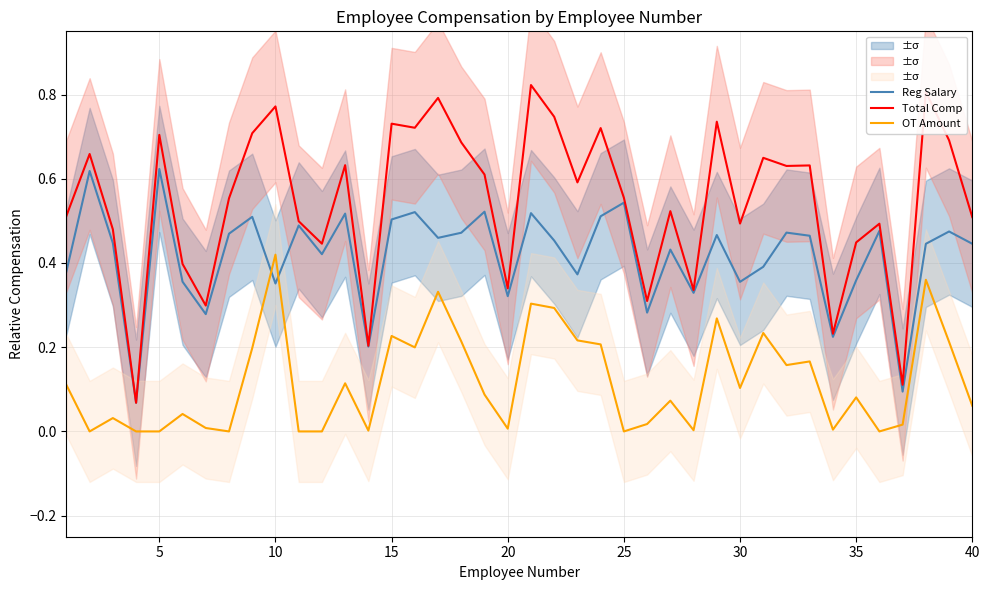

True or false: OT Amount and Total Comp cross at least once.

False